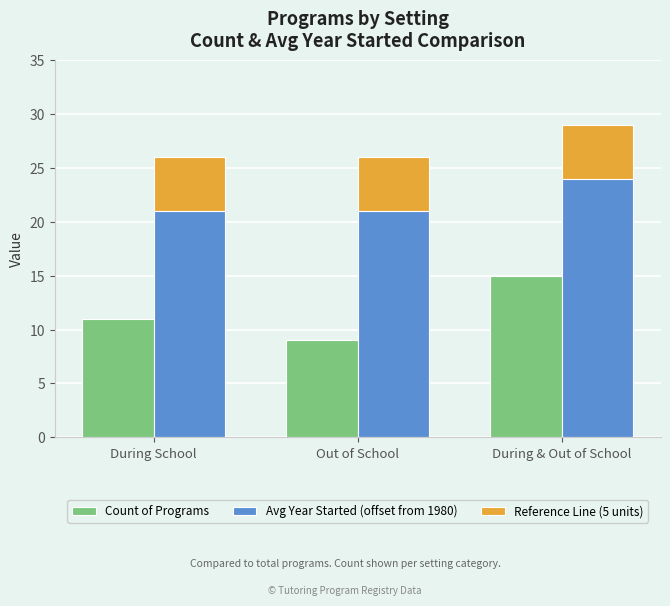

At Out of School, list the series in order from smallest to largest.

Reference Line (5 units), Count of Programs, Avg Year Started (offset from 1980)